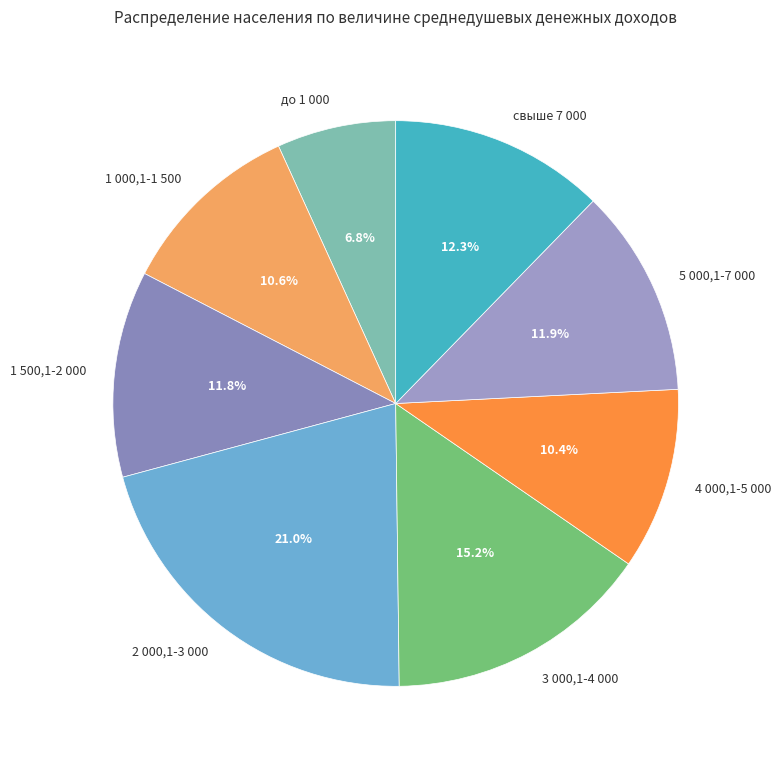

Between 3 000,1-4 000 and до 1 000, which is larger?

3 000,1-4 000